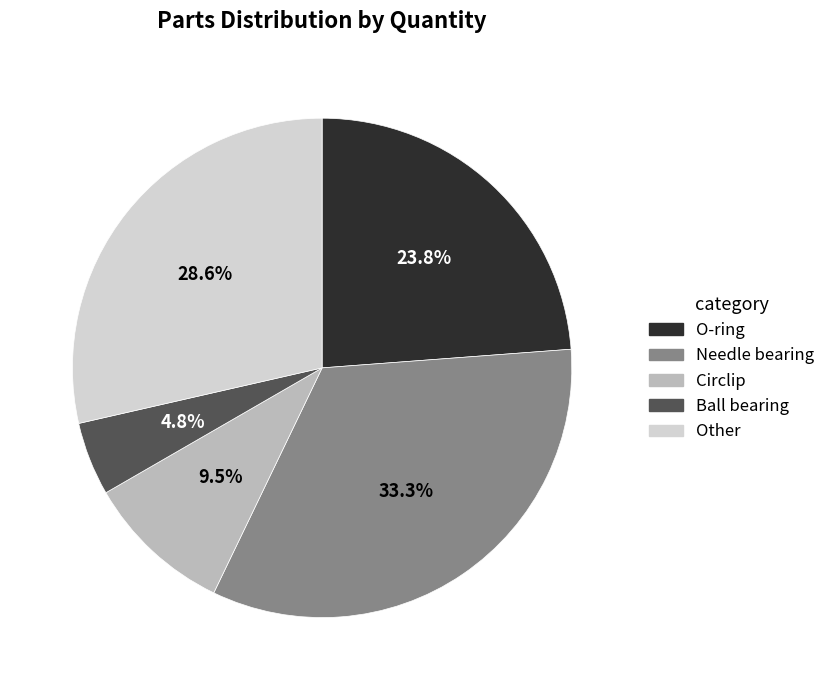

To the nearest percent, what is the average slice percentage?

20%